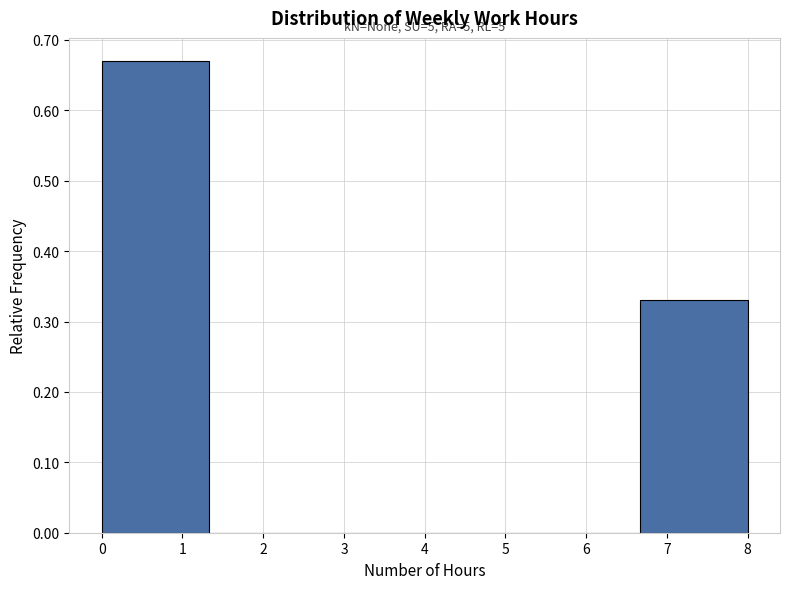

Over which range of the x-axis is the bar tallest?

0.0 to 1.3